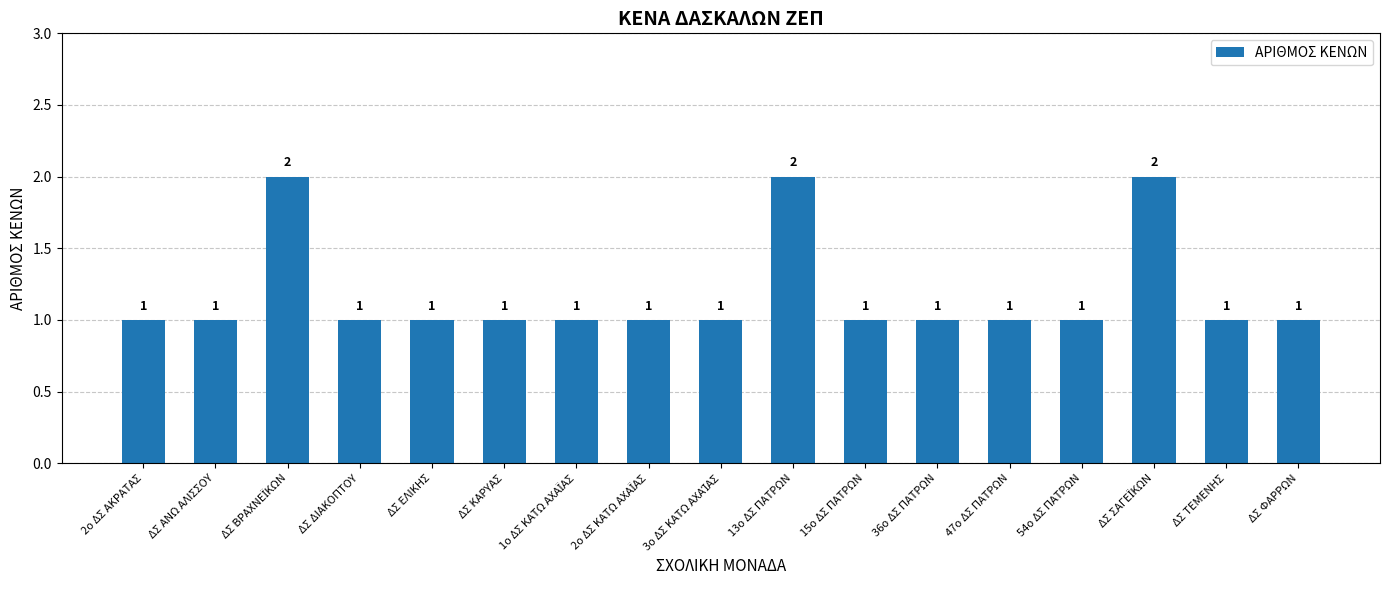

Count the values in the range 1 to 2.

17